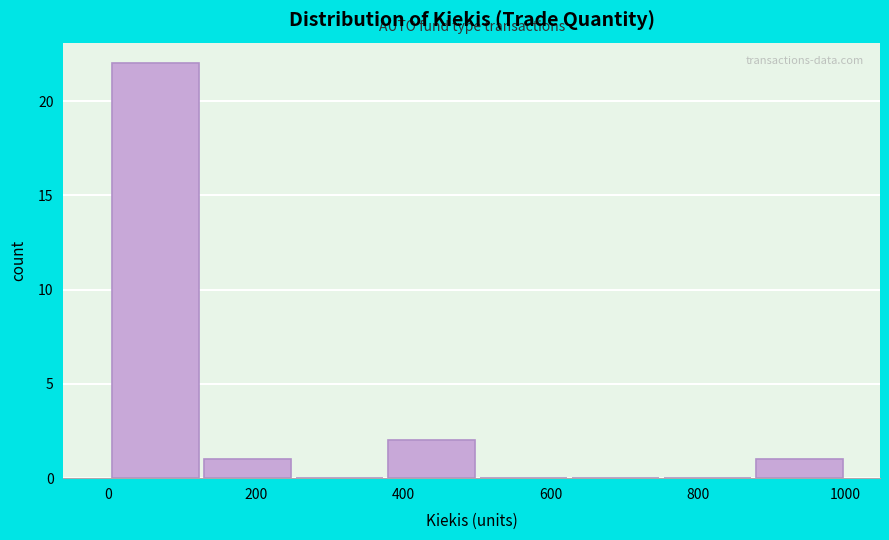

Over which range of the x-axis is the bar tallest?

0 to 120